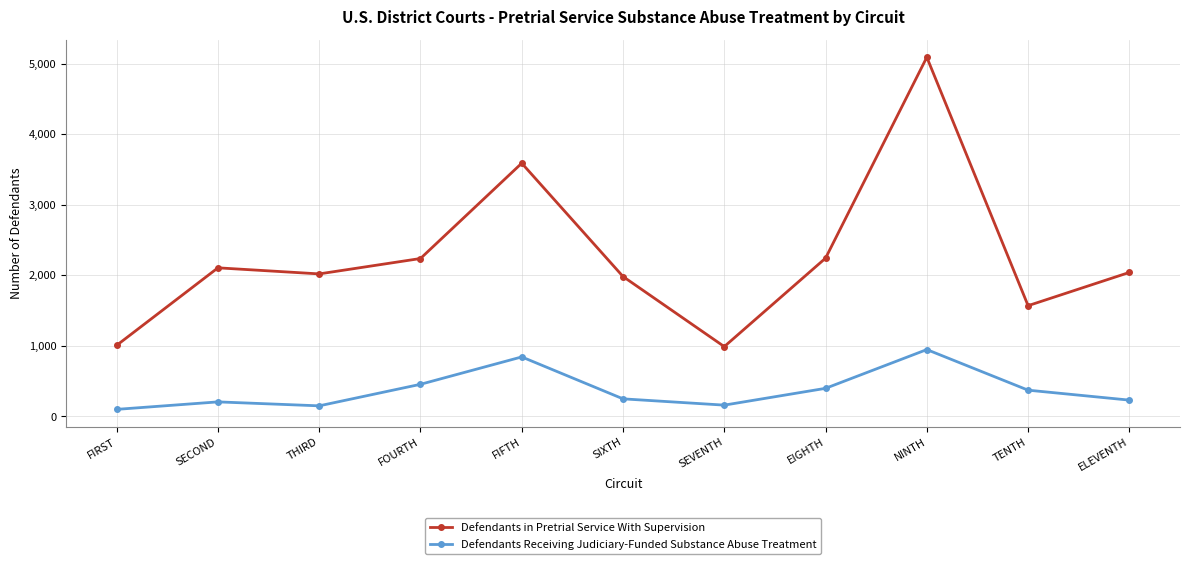

True or false: Defendants in Pretrial Service With Supervision and Defendants Receiving Judiciary-Funded Substance Abuse Treatment cross at least once.

False